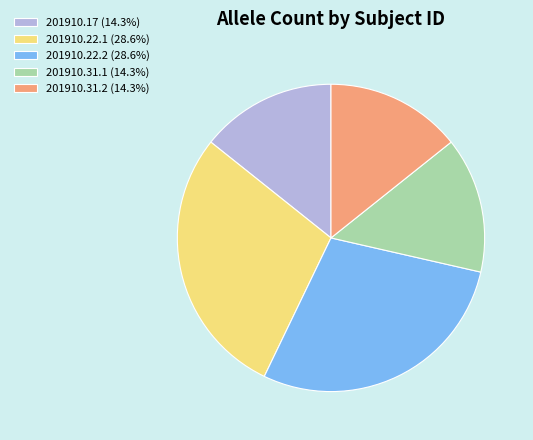

The 201910.22.2 slice represents 29% of the pie. True or false?

True